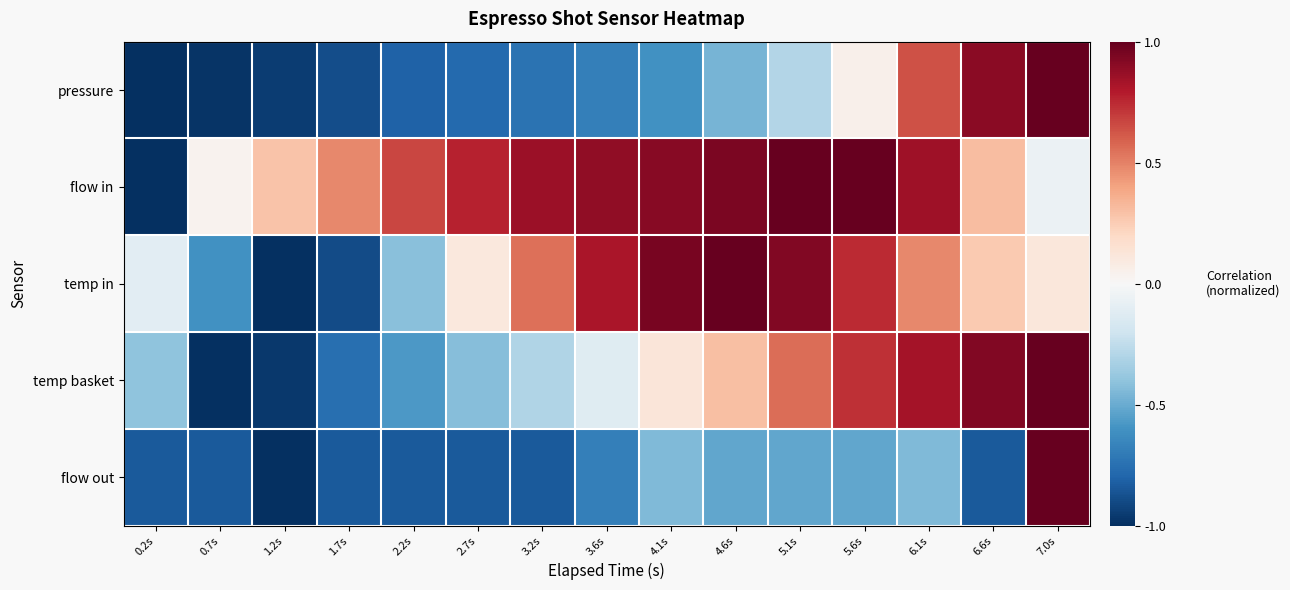

List the series in order of their peak value, lowest first.

pressure, flow in, temp in, temp basket, flow out